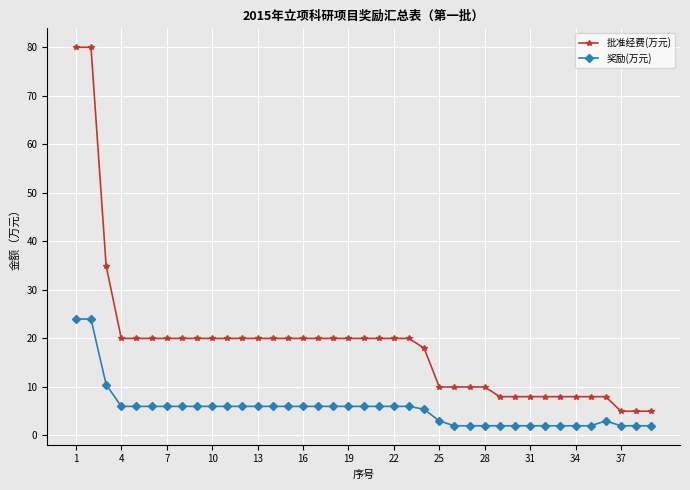

True or false: 批准经费(万元) and 奖励(万元) cross at least once.

False